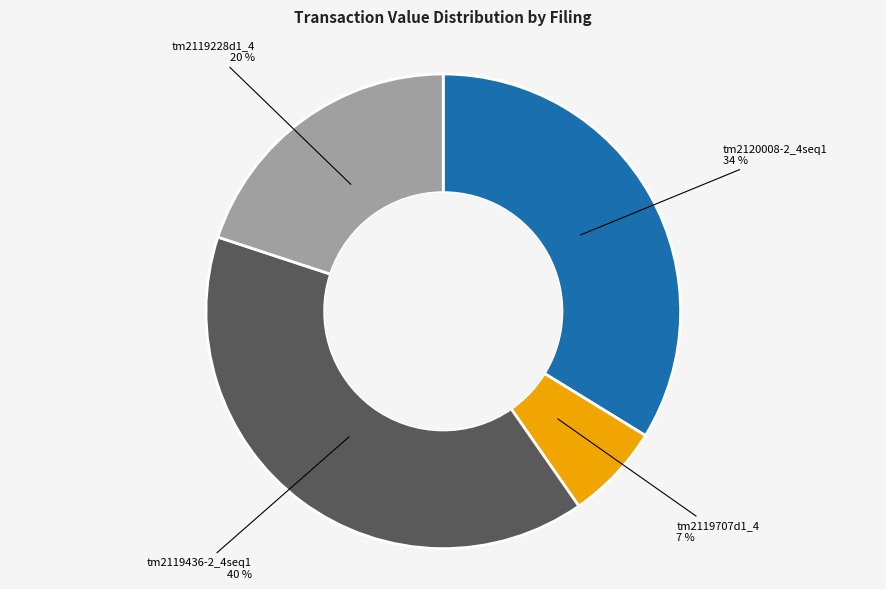

To the nearest percent, what is the difference between the largest and smallest slice percentages?

33%